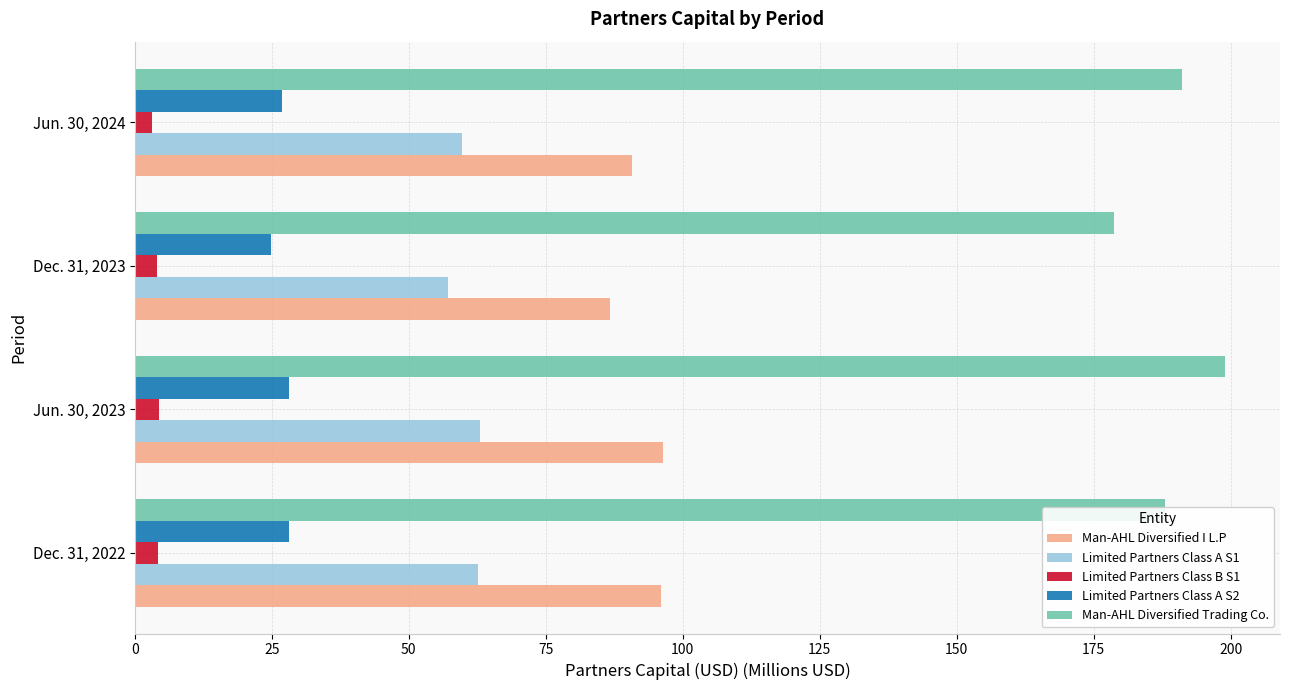

What is the minimum value for Man-AHL Diversified I L.P?

86.7